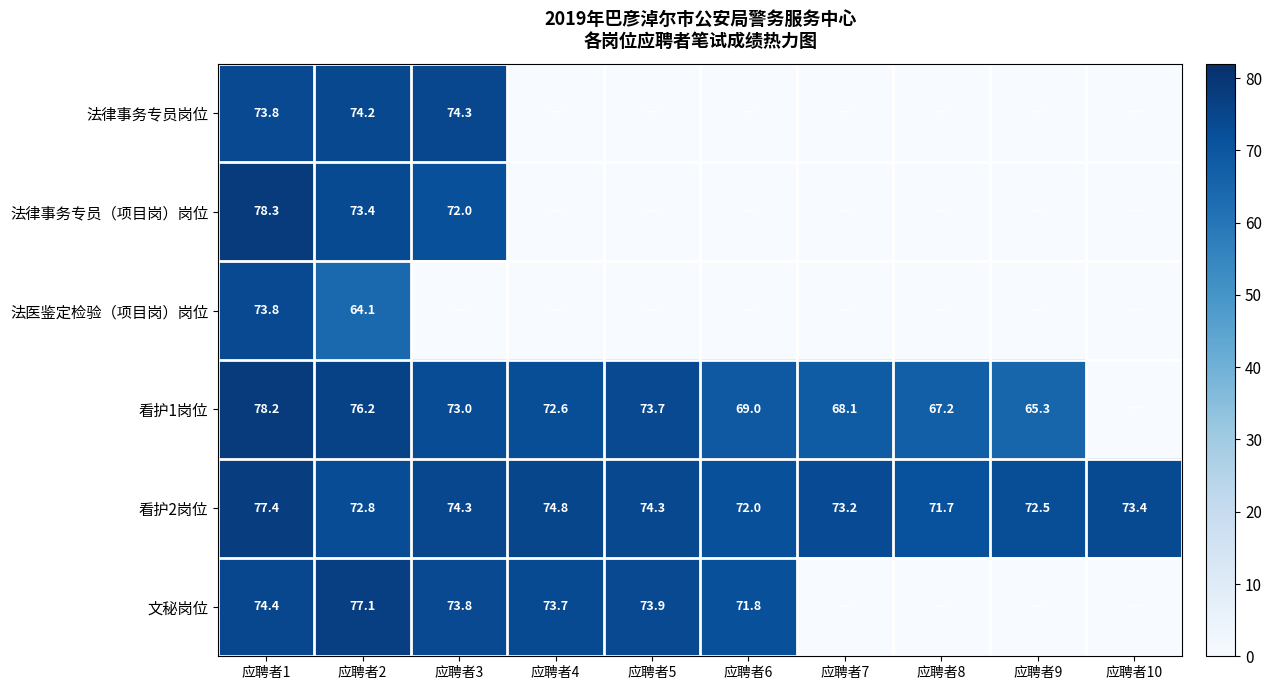

Which has a higher value, 应聘者2 or 应聘者4?

应聘者2